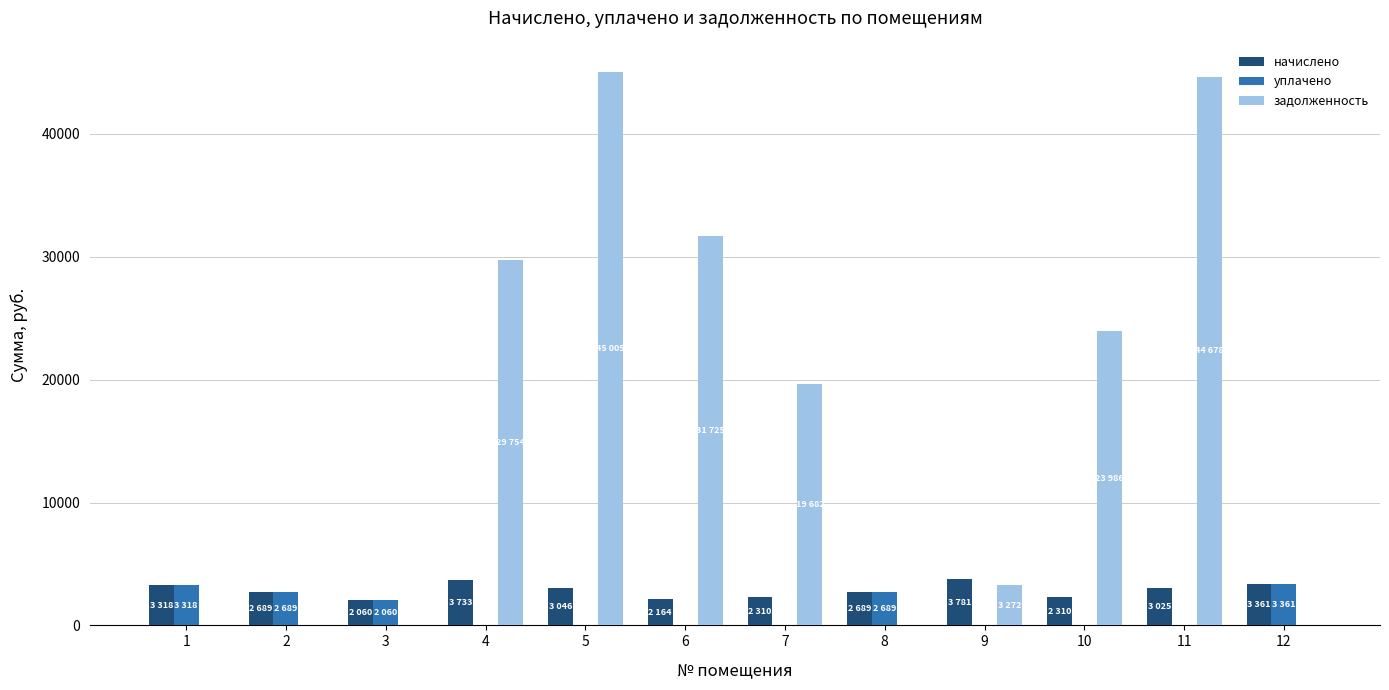

The value of начислено at 1 is 4990.6. True or false?

False